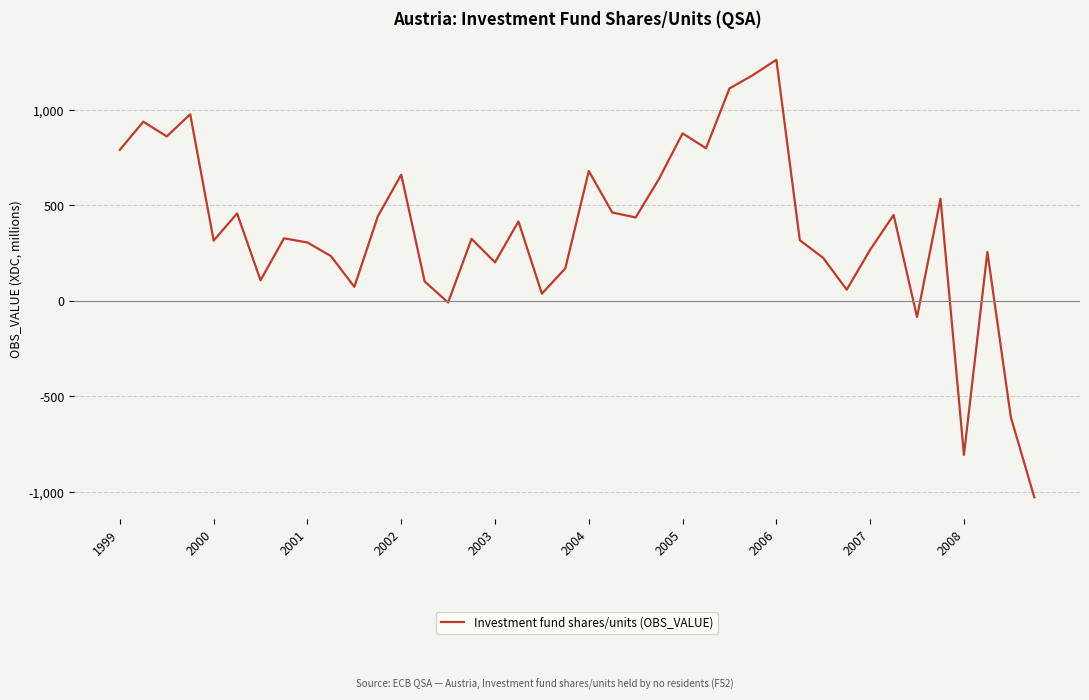

What is the difference between the maximum and minimum values?

2289